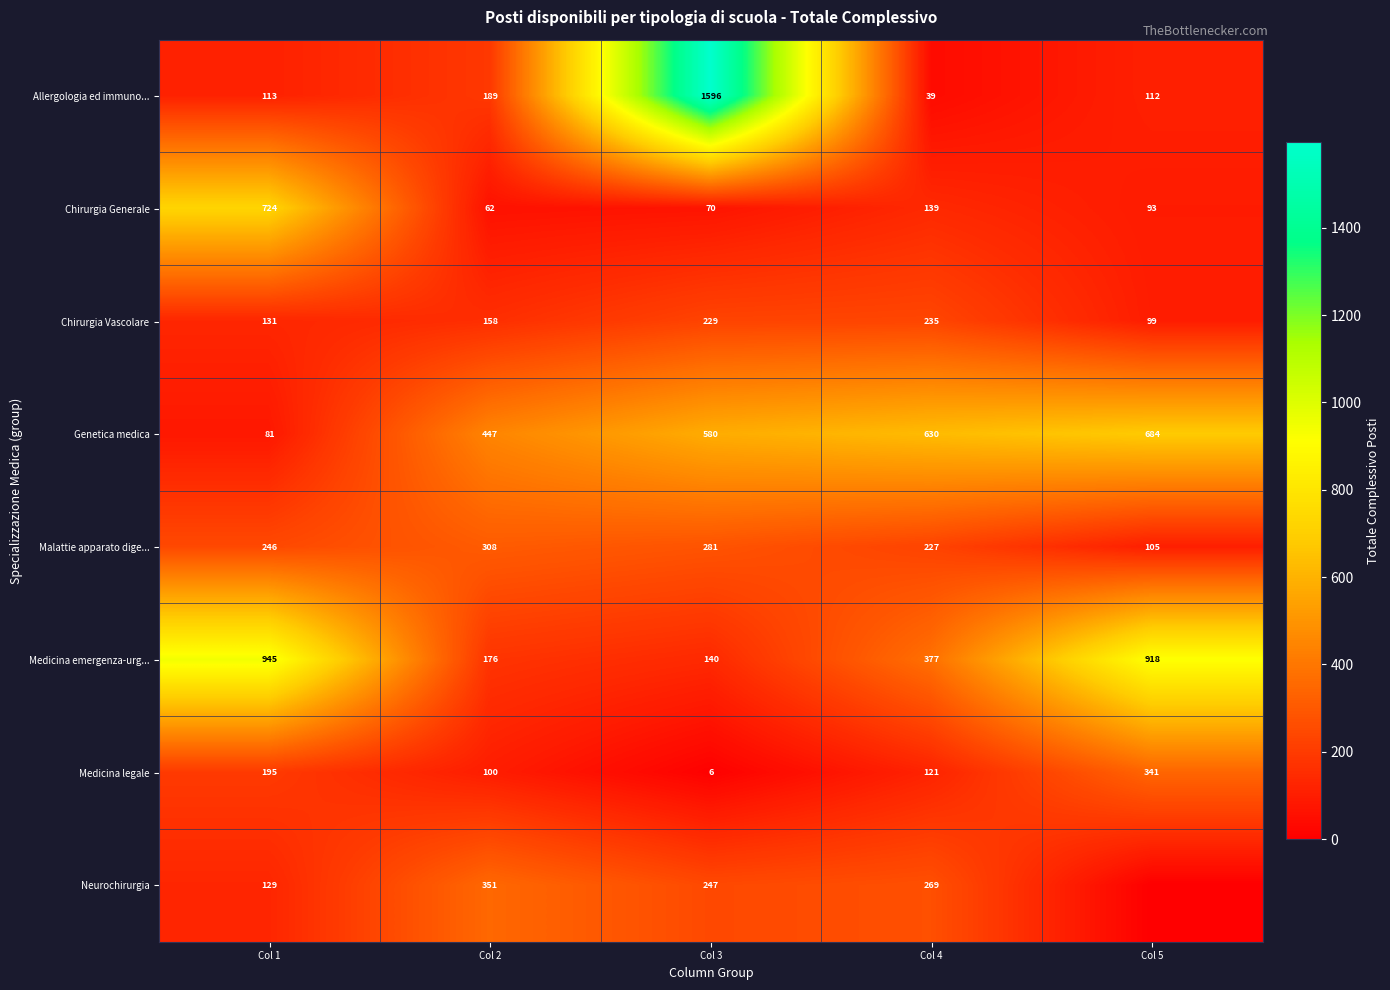

What is the approximate value of Genetica medica at Col 1?

81